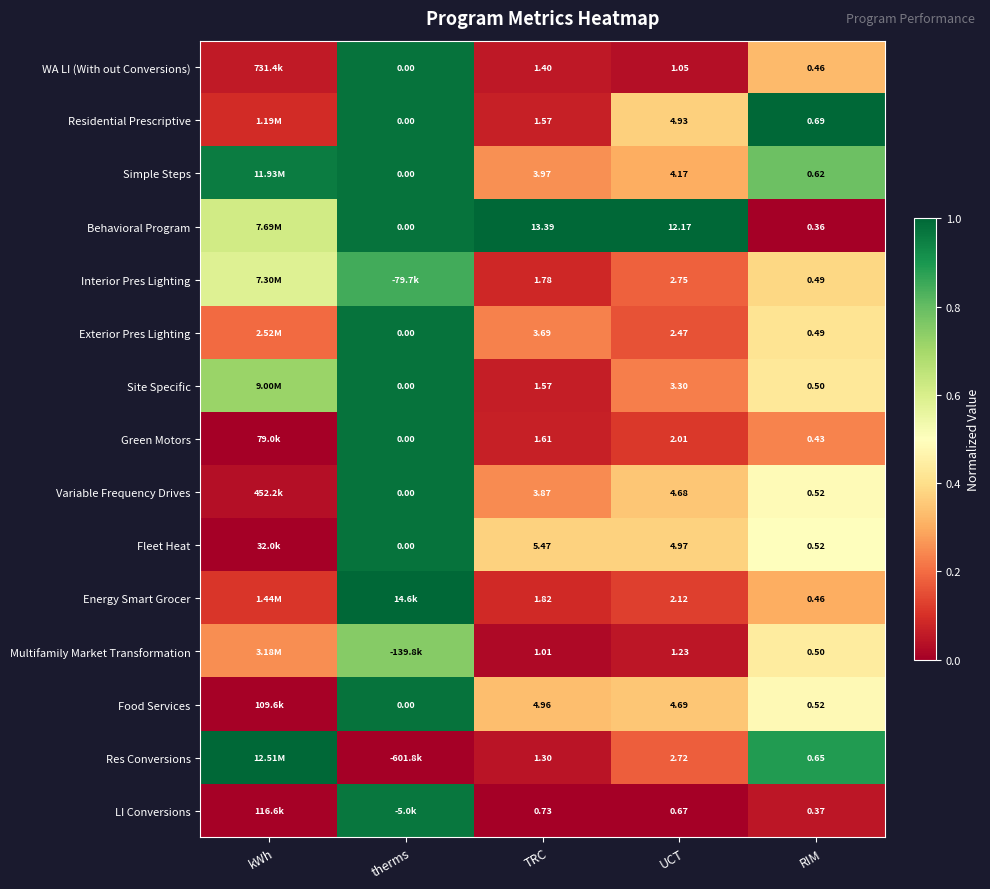

Is the value of Energy Smart Grocer at TRC greater than the value of WA LI (With out Conversions) at therms?

Yes